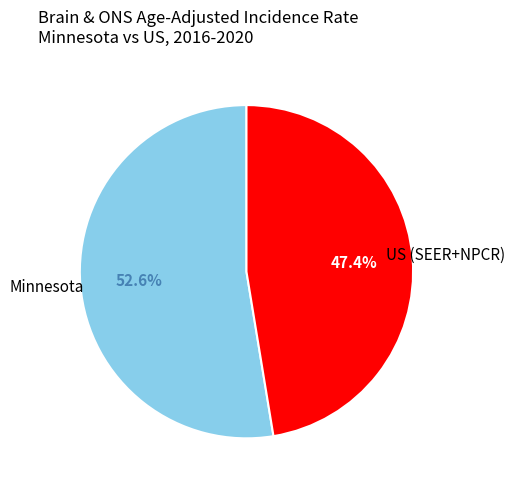

To the nearest percent, what portion does Minnesota represent?

53%